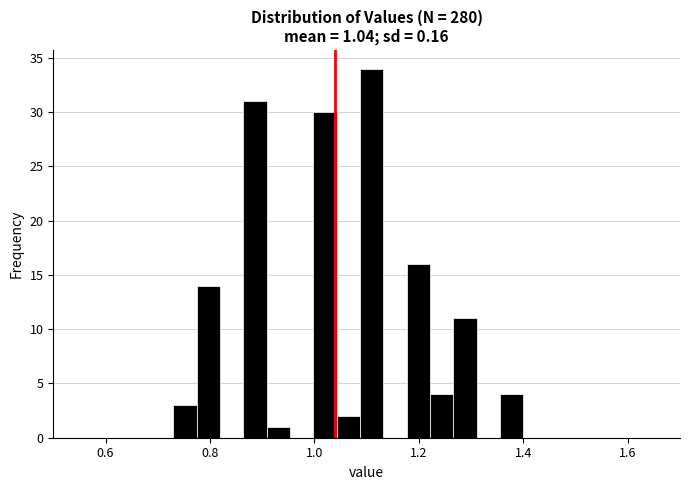

Read against the x-axis, roughly where is the centre of the tallest bar?

1.10